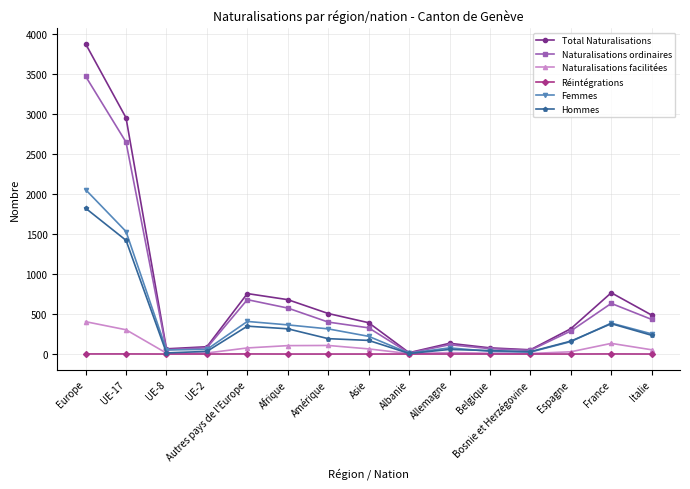

List the series in order of their peak value, lowest first.

Réintégrations, Naturalisations facilitées, Hommes, Femmes, Naturalisations ordinaires, Total Naturalisations